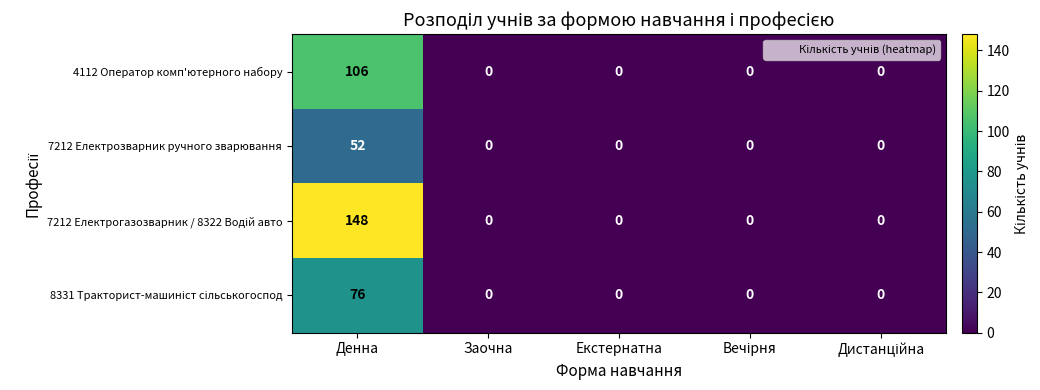

Is it true that 7212 Електрозварник ручного зварювання equals -25 at Екстернатна?

False